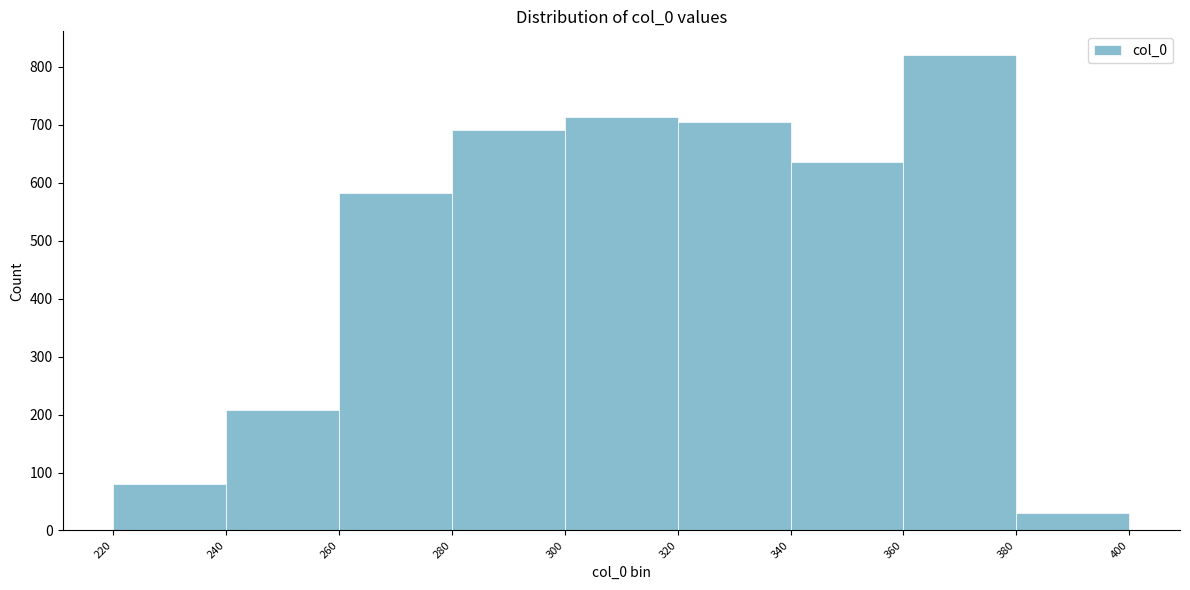

What is the height of the bar covering 320 to 340 on the x-axis? The values are not printed on the chart, so give them approximately, as read against the axis.

700